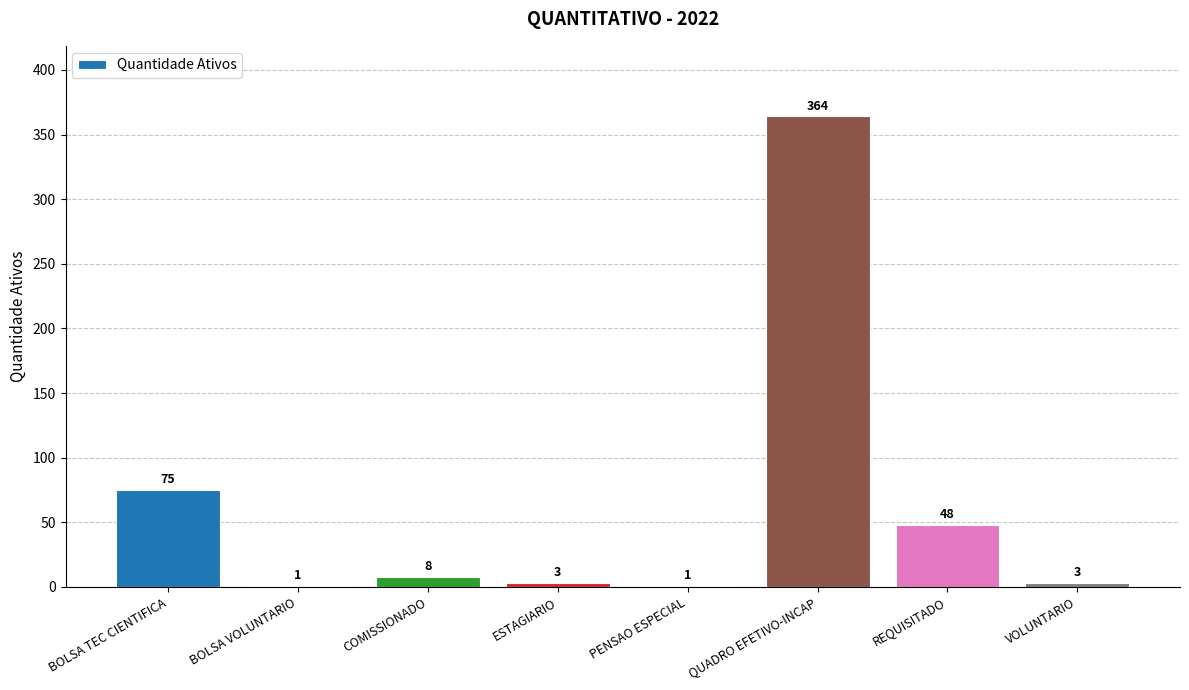

Reading left to right, extract all data points from this chart.

75	1	8	3	1	364	48	3